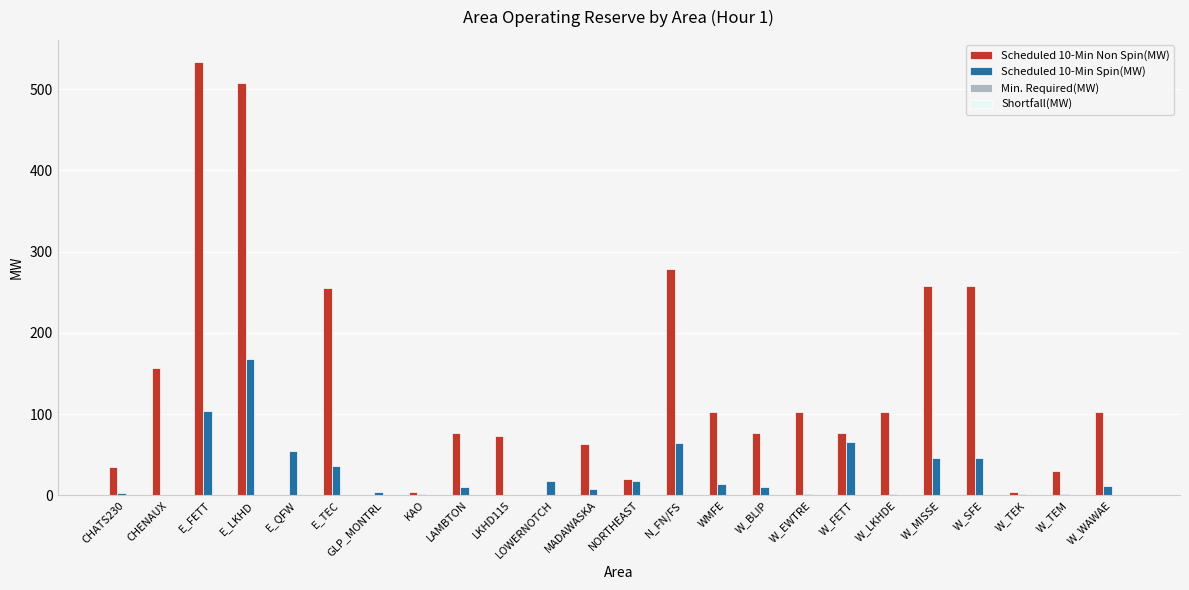

Which series has the largest total across all categories?

Scheduled 10-Min Non Spin(MW)